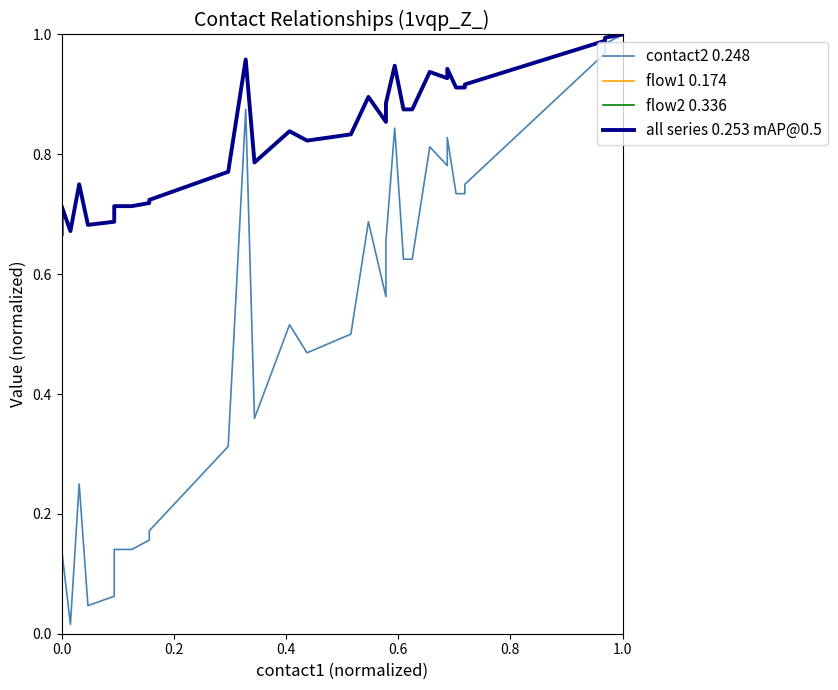

How many series are shown in this chart?

4